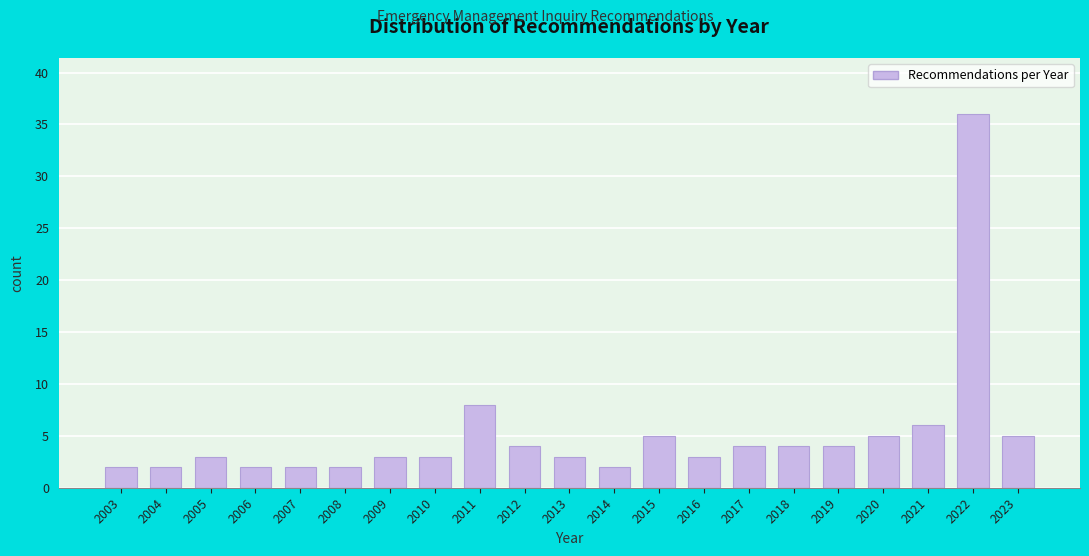

Reading left to right, transcribe all the data shown in this chart.

2003=2	2004=2	2005=3	2006=2	2007=2	2008=2	2009=3	2010=3	2011=8	2012=4	2013=3	2014=2	2015=5	2016=3	2017=4	2018=4	2019=4	2020=5	2021=6	2022=36	2023=5